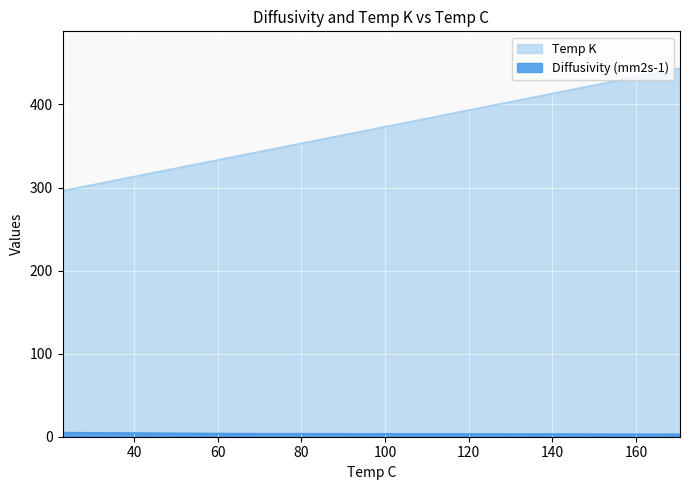

How many data points in Temp K are less than 386?

2